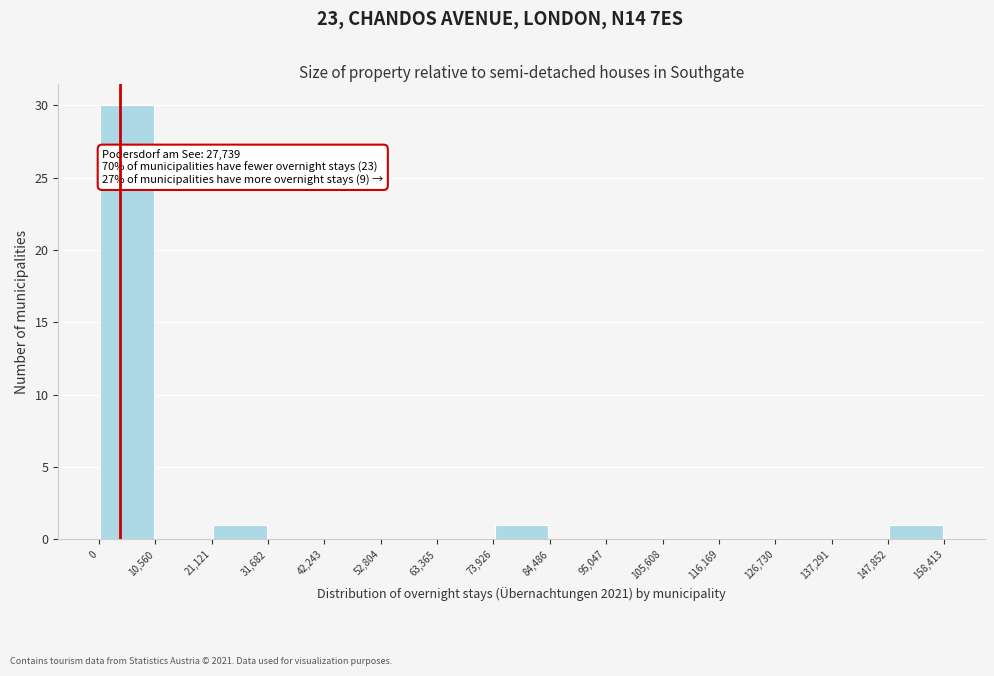

Over which range of the x-axis is the bar tallest?

0 to 10,560